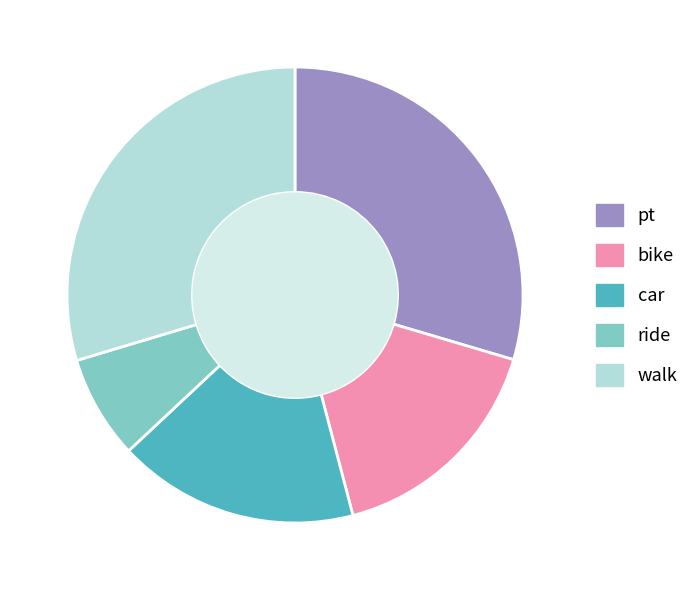

Is it true that pt is 23% of the pie?

False